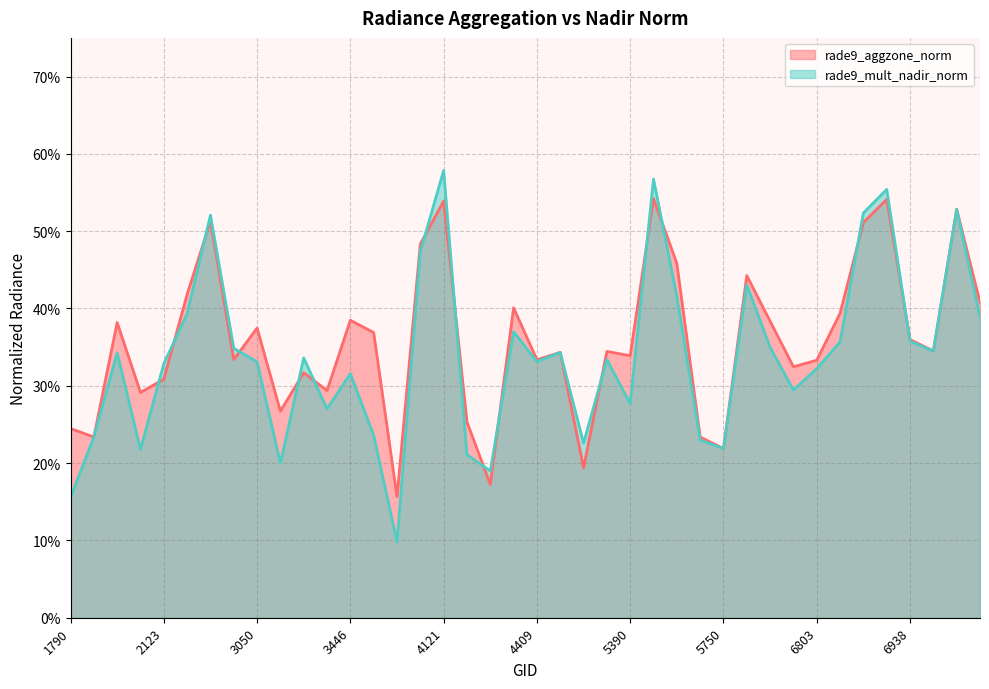

At which label does rade9_aggzone_norm reach its minimum?

3500